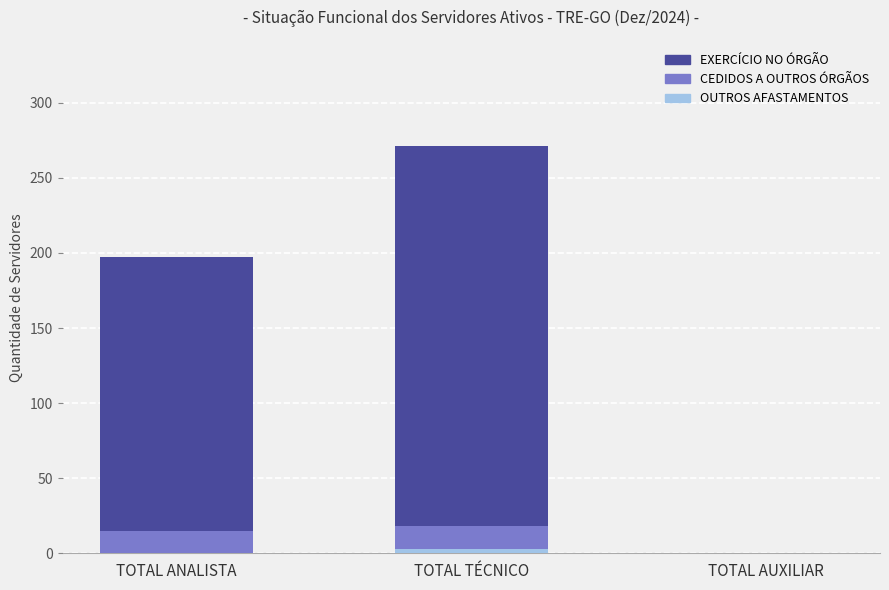

What is the sum of all EXERCÍCIO NO ÓRGÃO values?

468